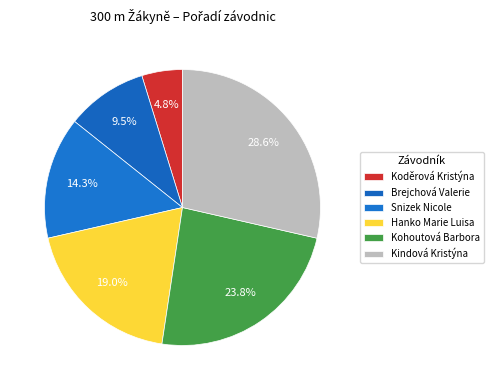

Is there a majority slice in this chart?

No